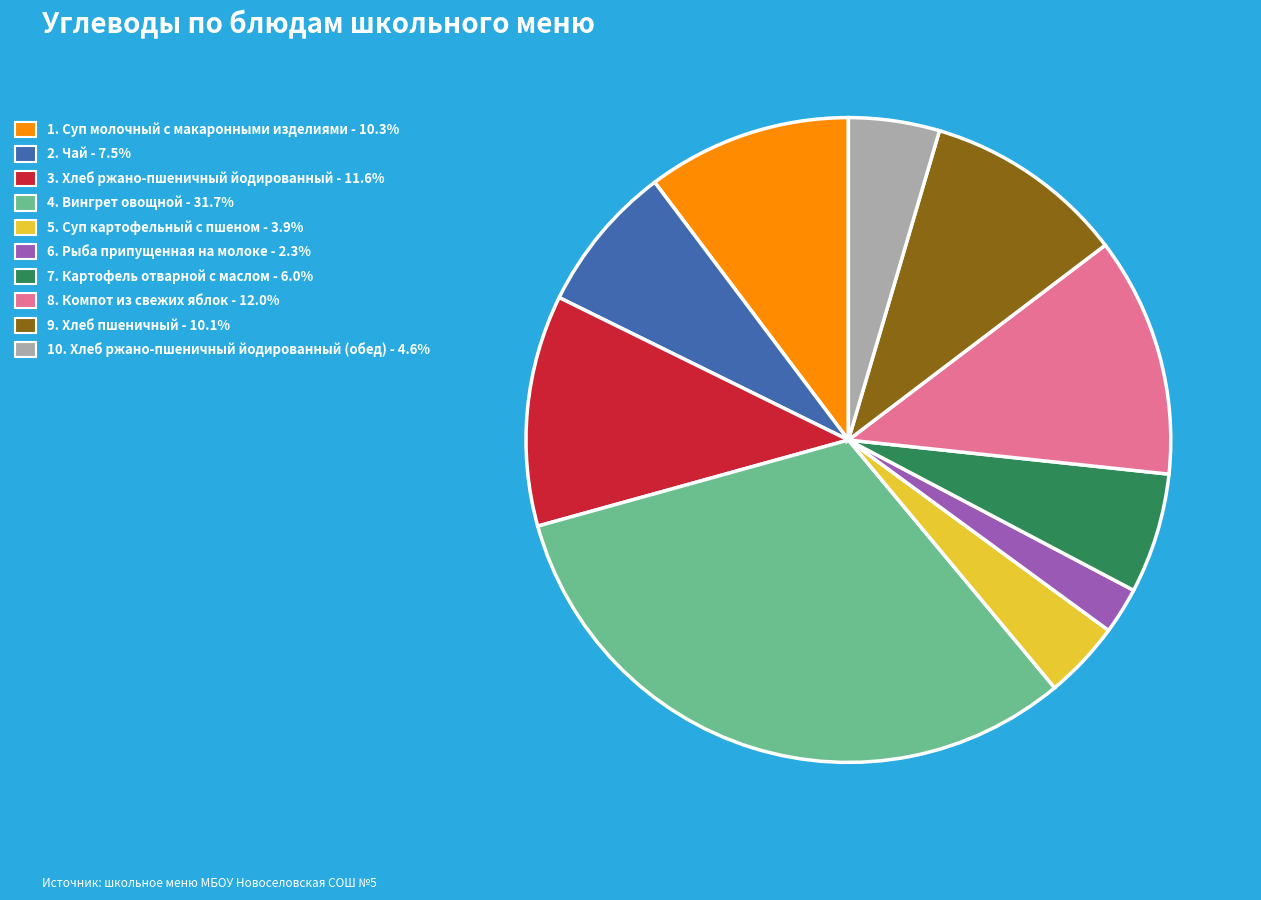

Is there a majority slice in this chart?

No